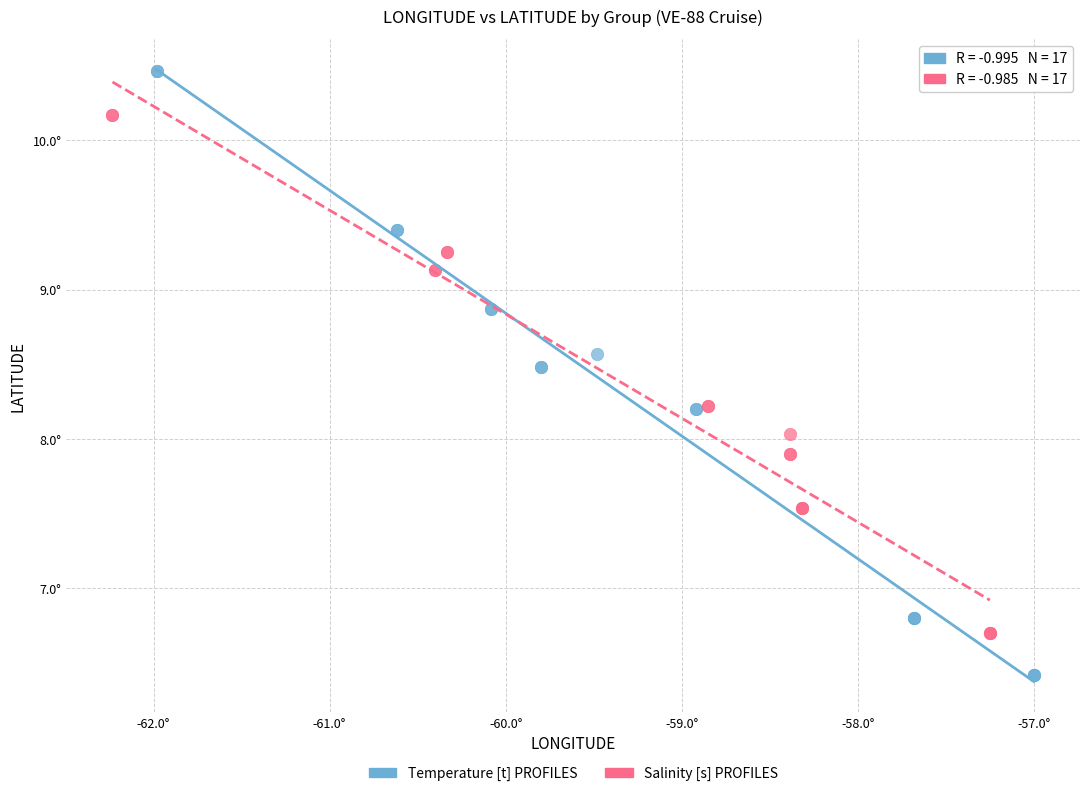

Which series contains the highest Y value?

Temperature [t] PROFILES